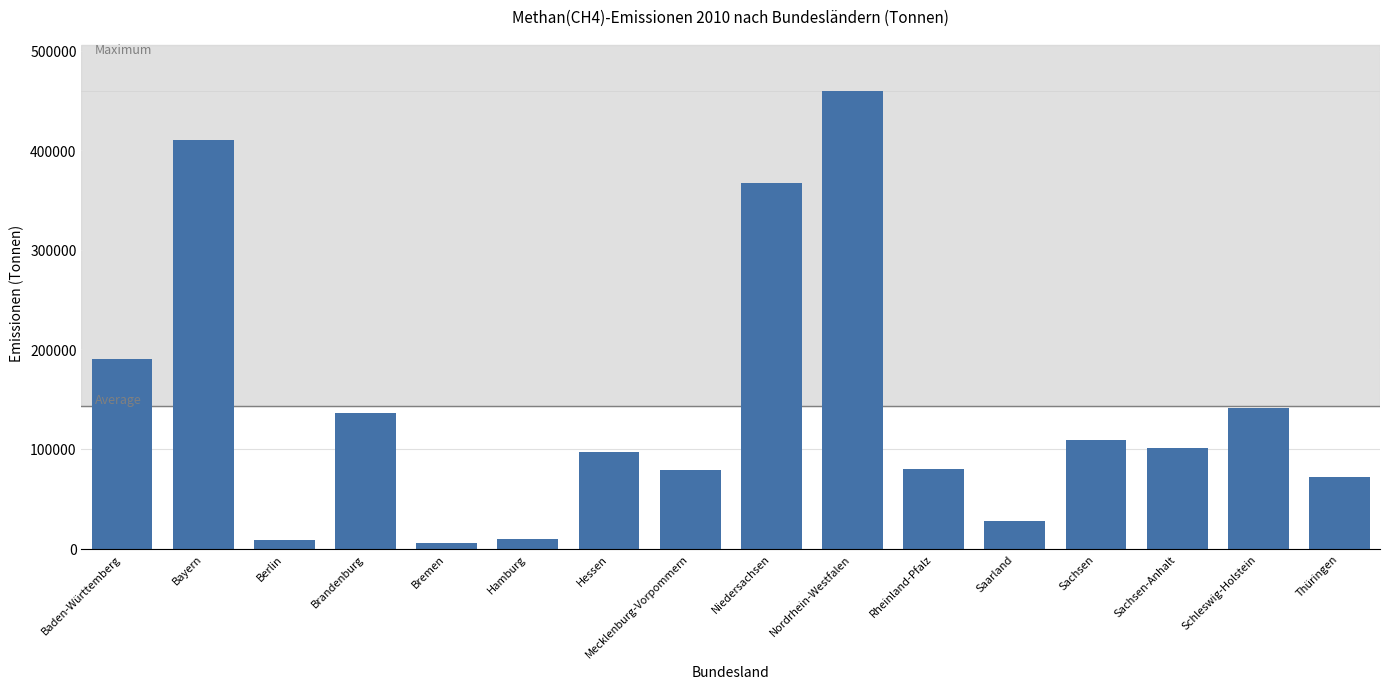

The chart shows a value of 127594 at Mecklenburg-Vorpommern. True or false?

False